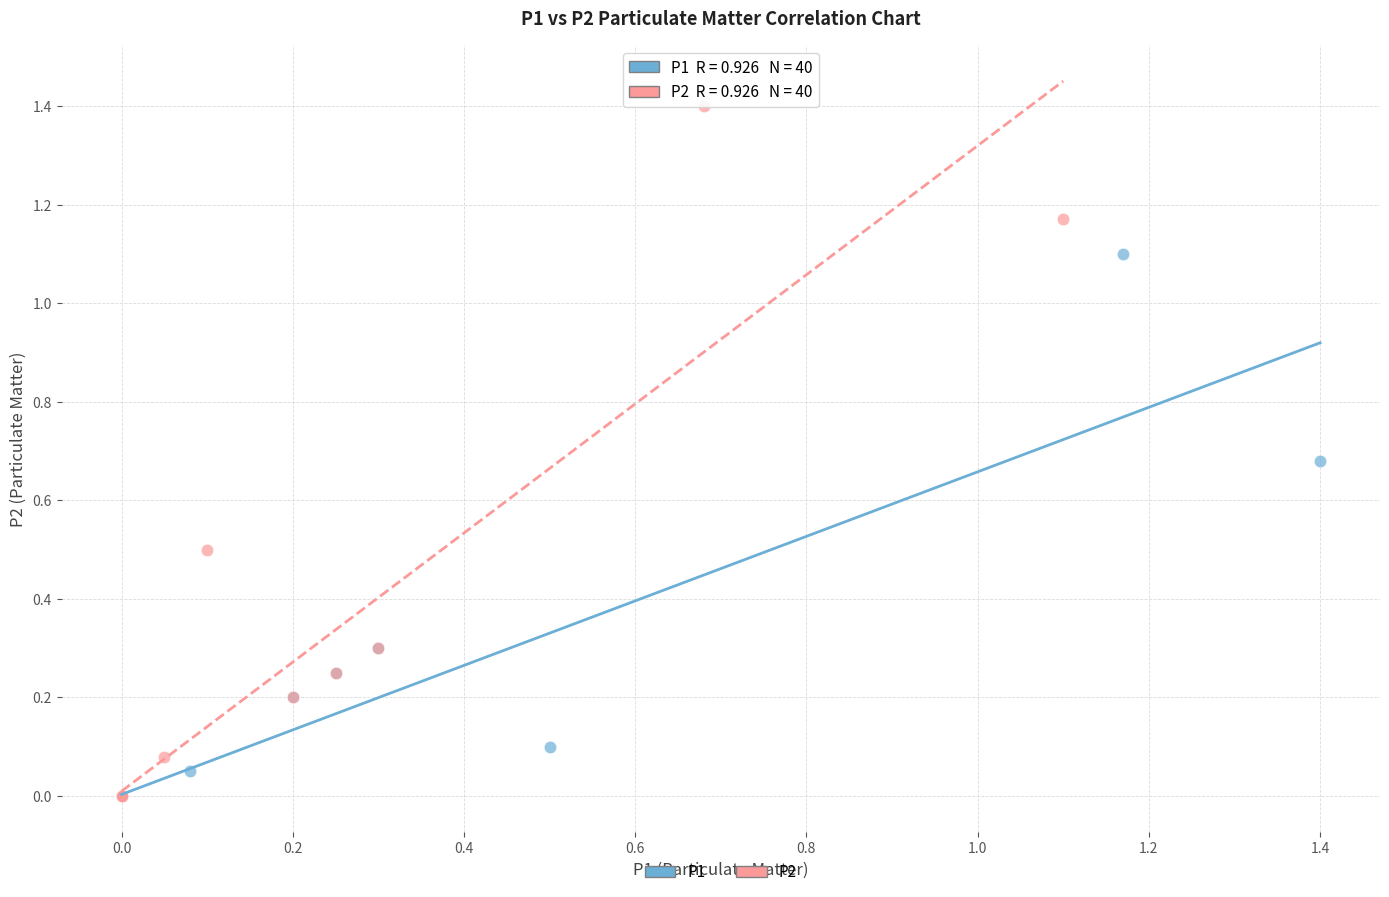

Which series contains the highest Y value?

P2